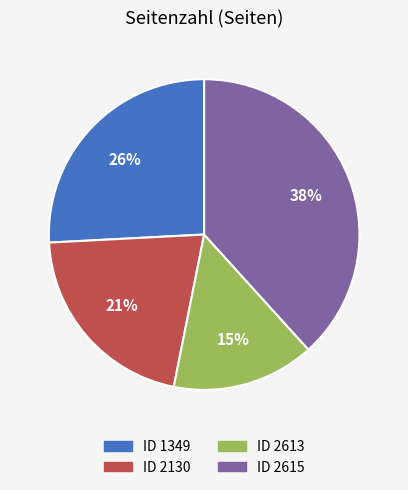

How many segments does this pie chart have?

4